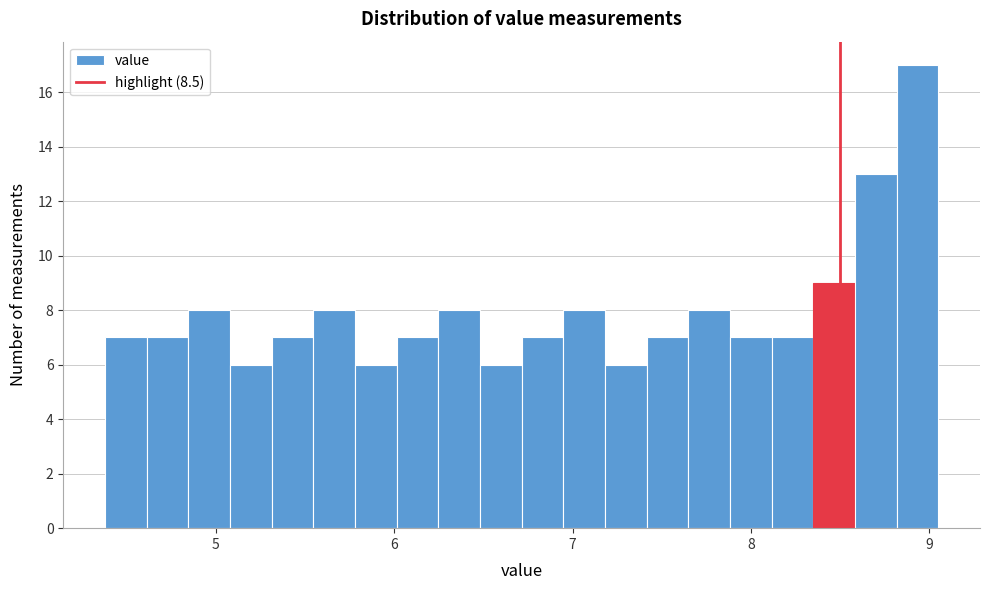

Read against the x-axis, roughly where is the centre of the tallest bar?

8.9